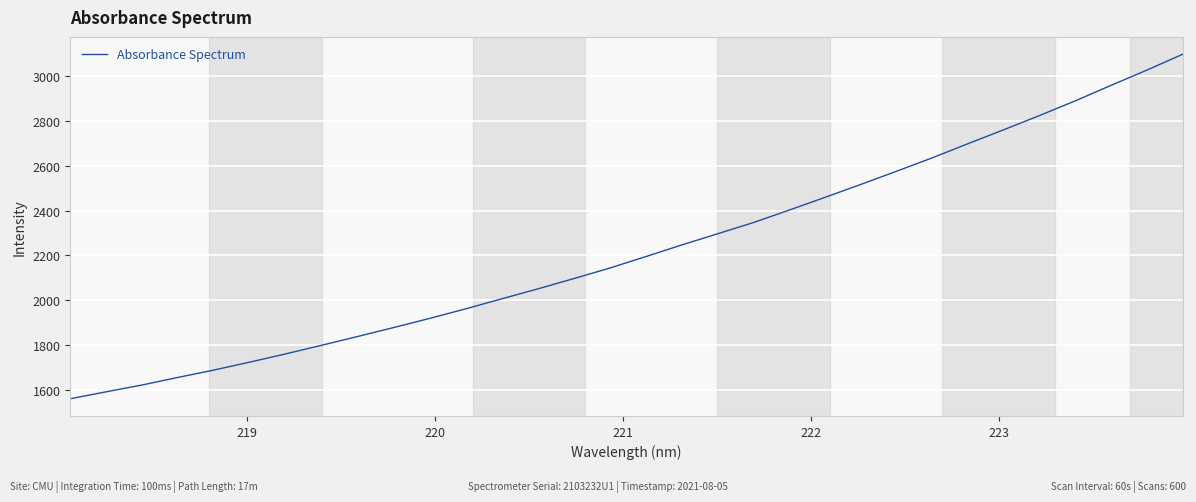

What is the difference between the maximum and minimum values?

1536.0